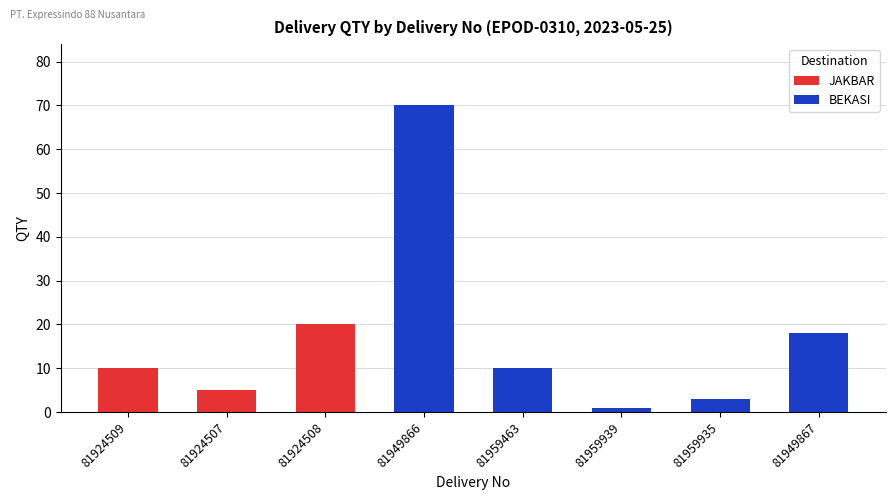

What is the label of the 5th bar from the left?

81959463